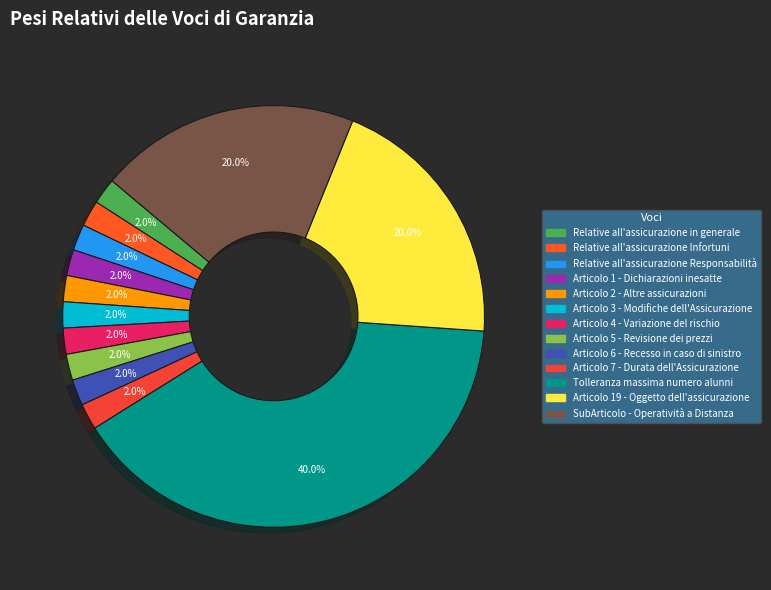

How much of the chart is everything except Articolo 19 - Oggetto dell'assicurazione?

80.0%